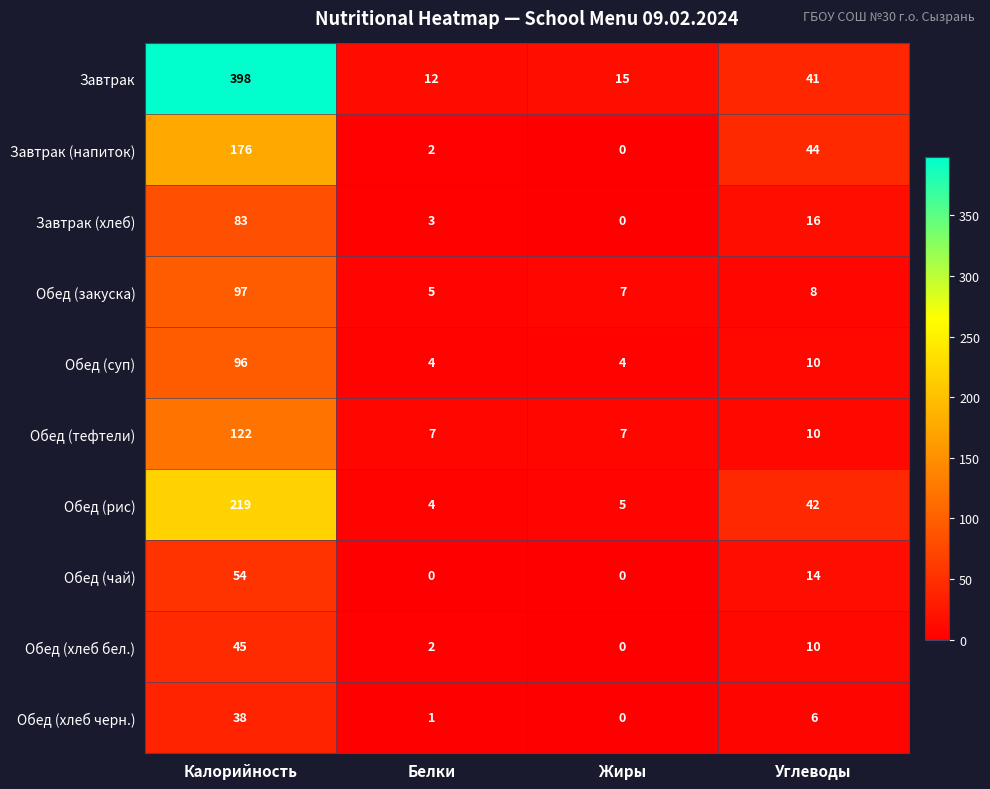

How many values in the Обед (хлеб черн.) series are below 6?

2